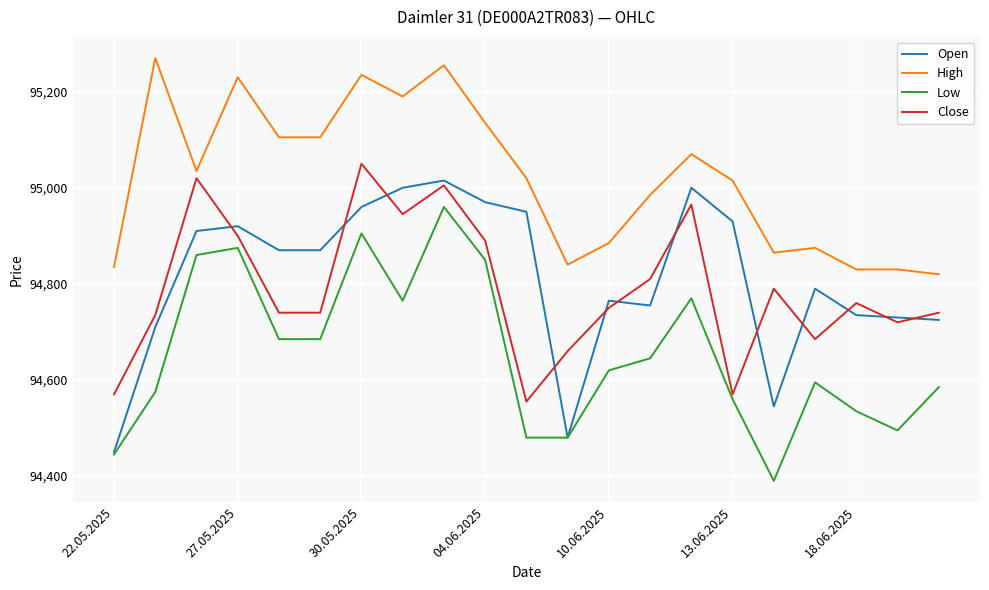

Which series has the largest total across all categories?

High